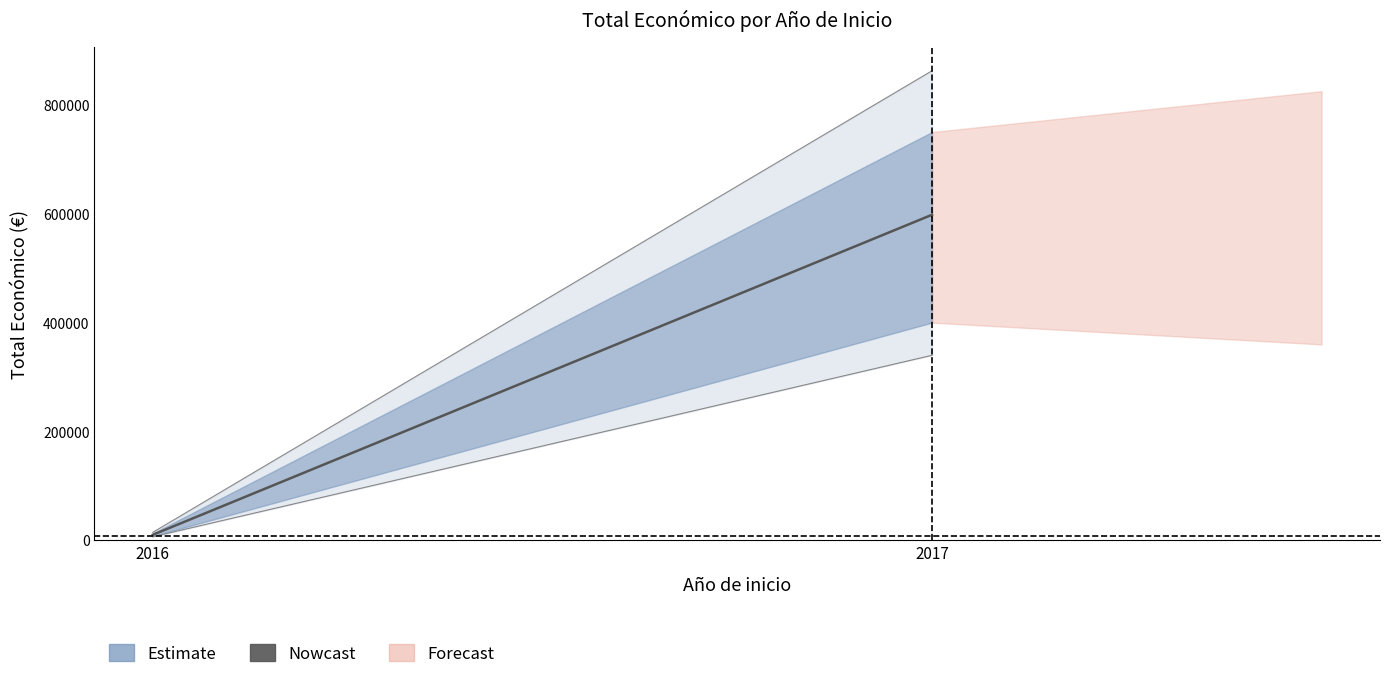

At which label does the data first exceed 6000?

2017